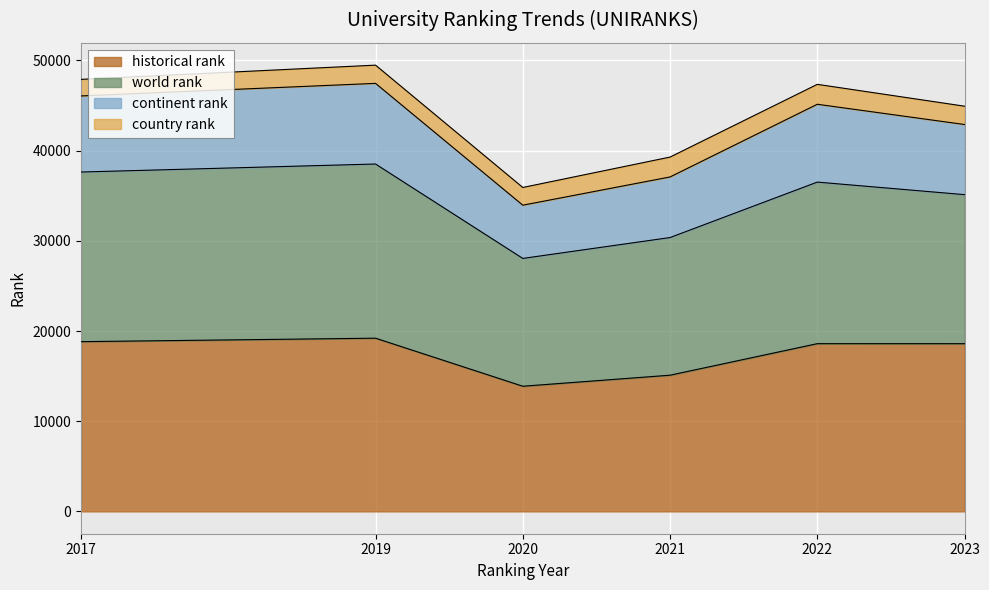

What is the total value across all series at 2019?

49477.5